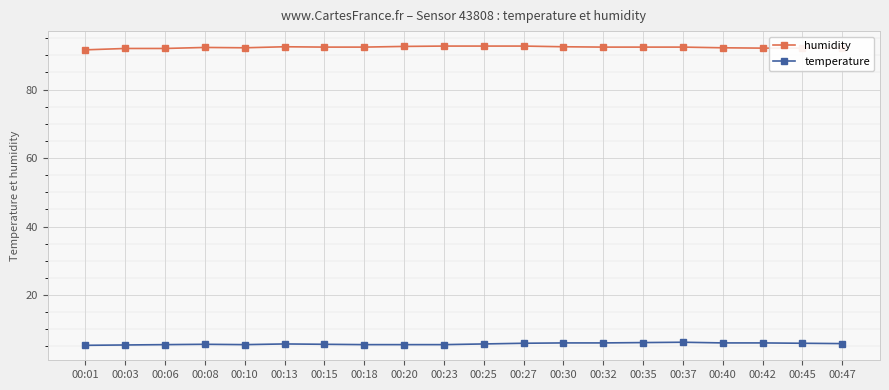

Is it true that humidity equals 92.0 at 00:06?

True